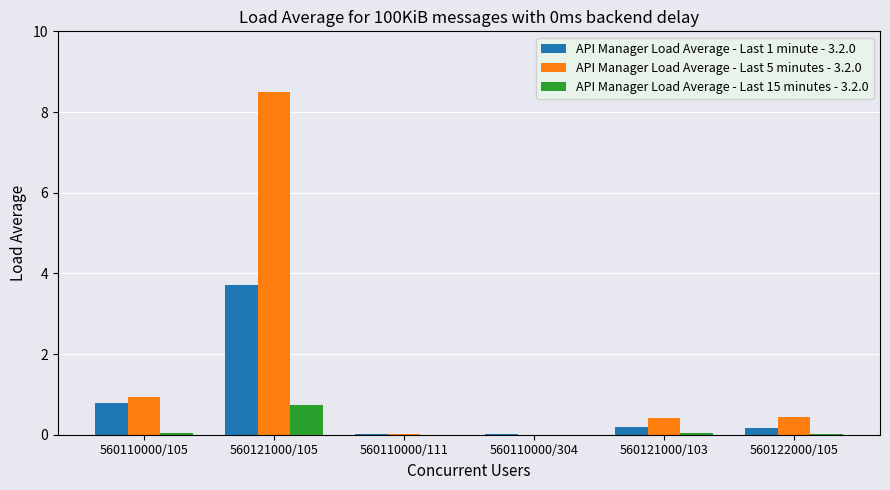

Which series has the largest total across all categories?

API Manager Load Average - Last 5 minutes - 3.2.0